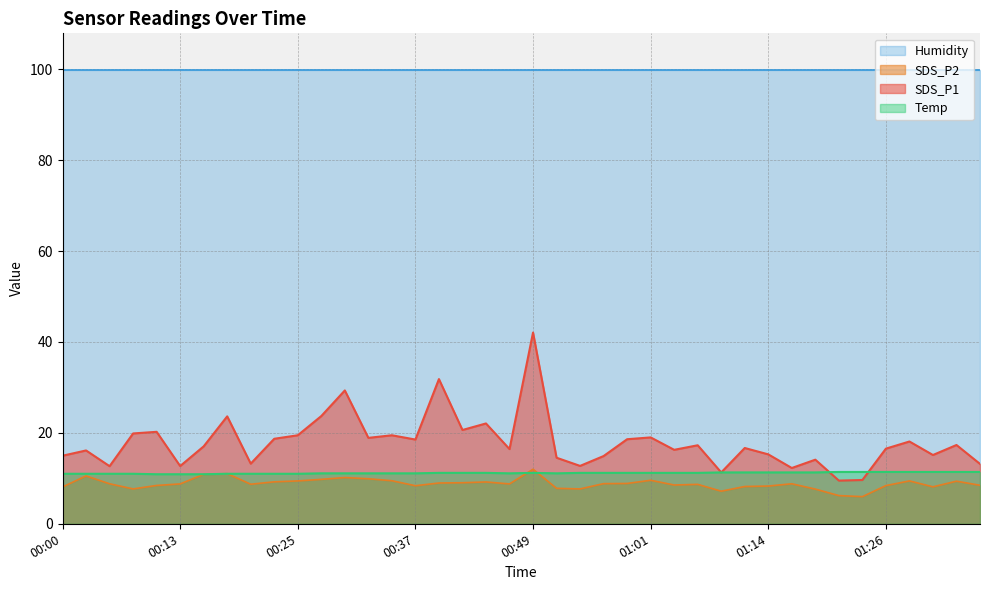

Where do SDS_P2 and Temp first cross each other?

00:15 and 00:18